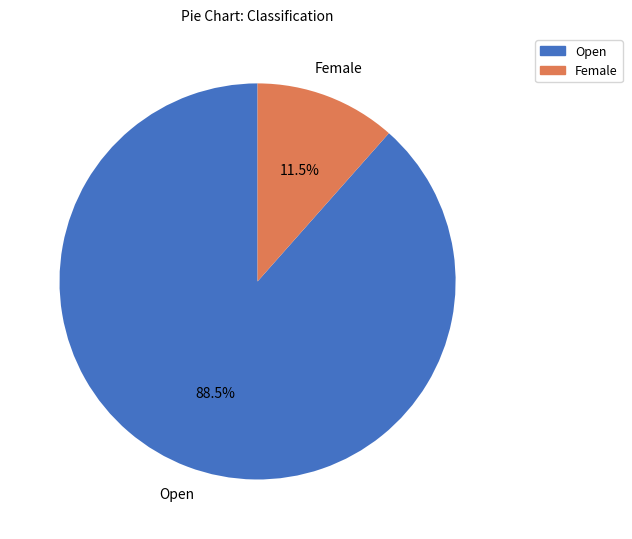

How many slices are in this pie chart?

2